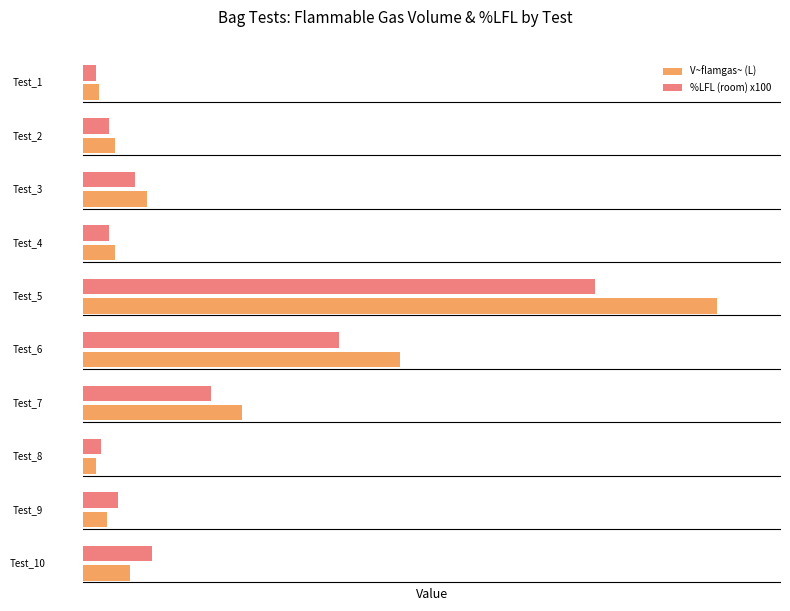

Is it true that %LFL ~(room)~ equals 1.3 at Test_10?

True